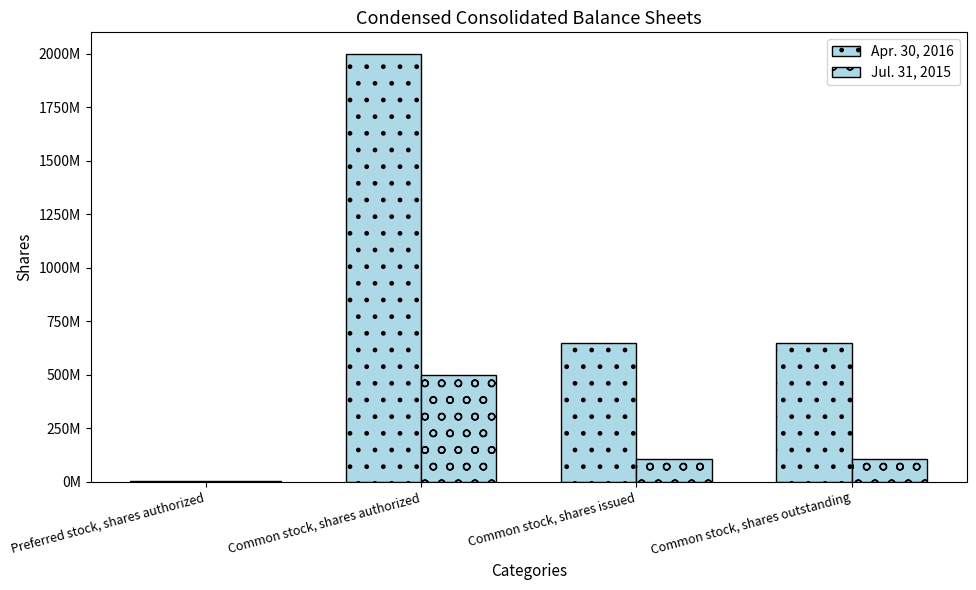

Are the bars grouped side by side (vs. stacked)?

Yes